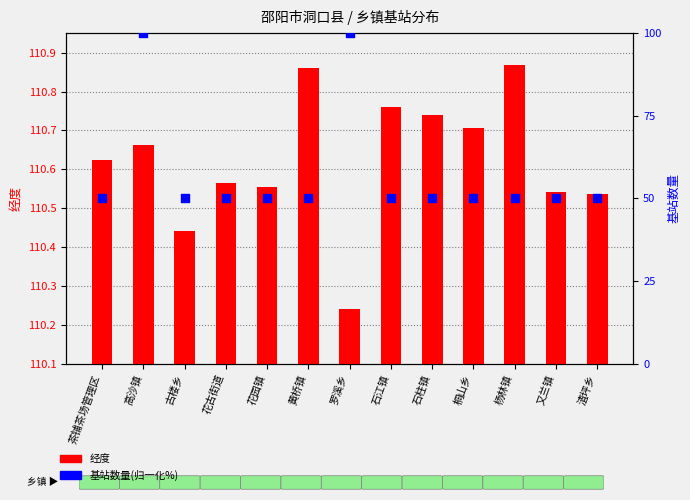

Is the value of 基站数量(归一化%) at 石柱镇 greater than the value of 经度 at 古楼乡?

No